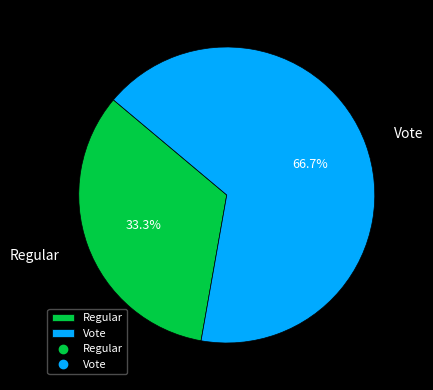

To the nearest percent, what percentage of the pie is Regular?

33%